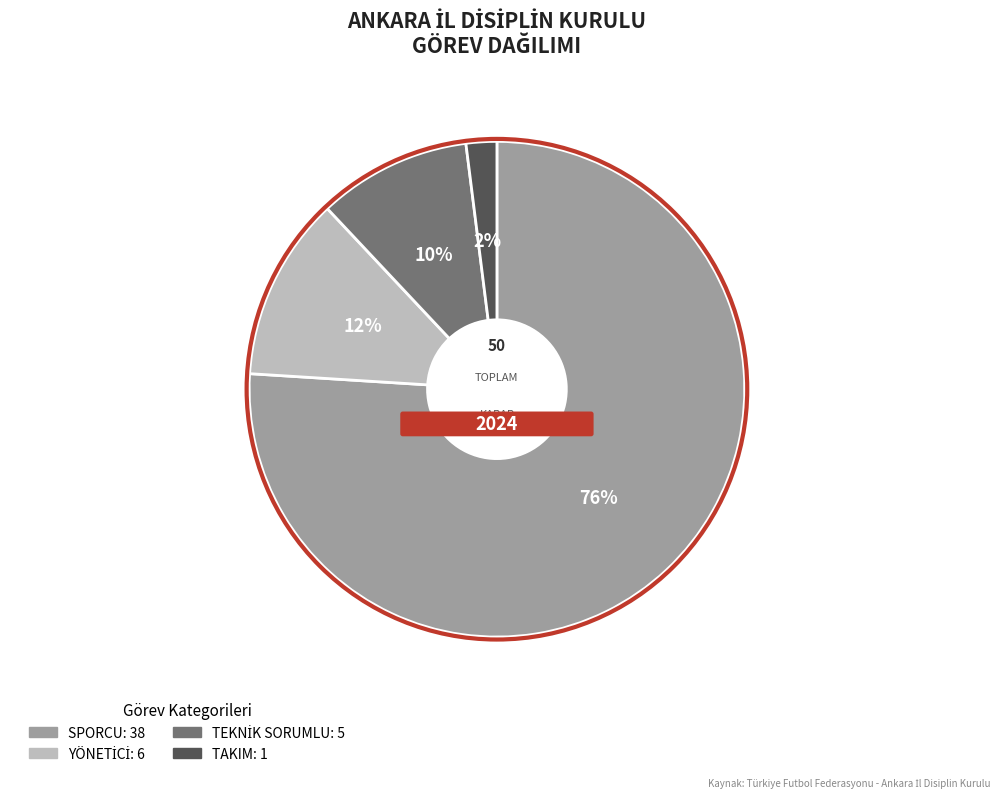

Count the number of slices in the pie.

4